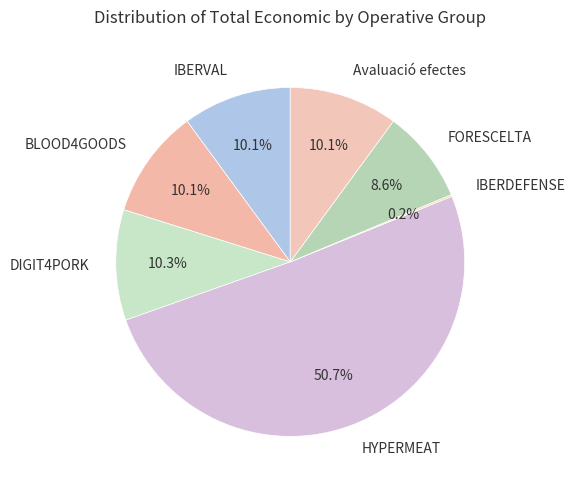

Which category accounts for the majority?

HYPERMEAT